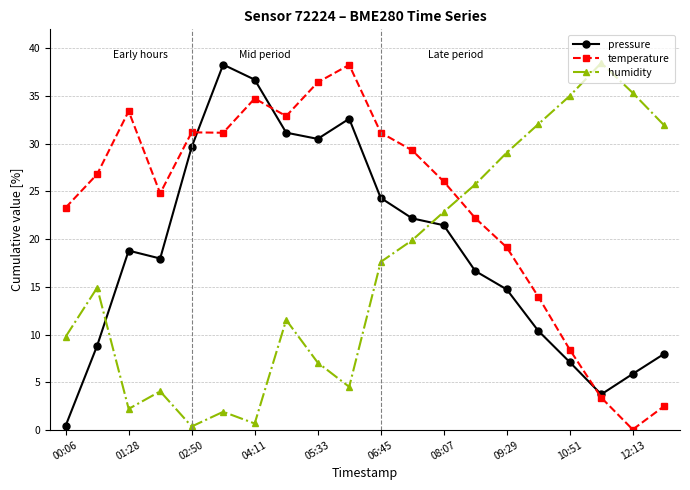

Is this an area chart (filled region under the line)?

No